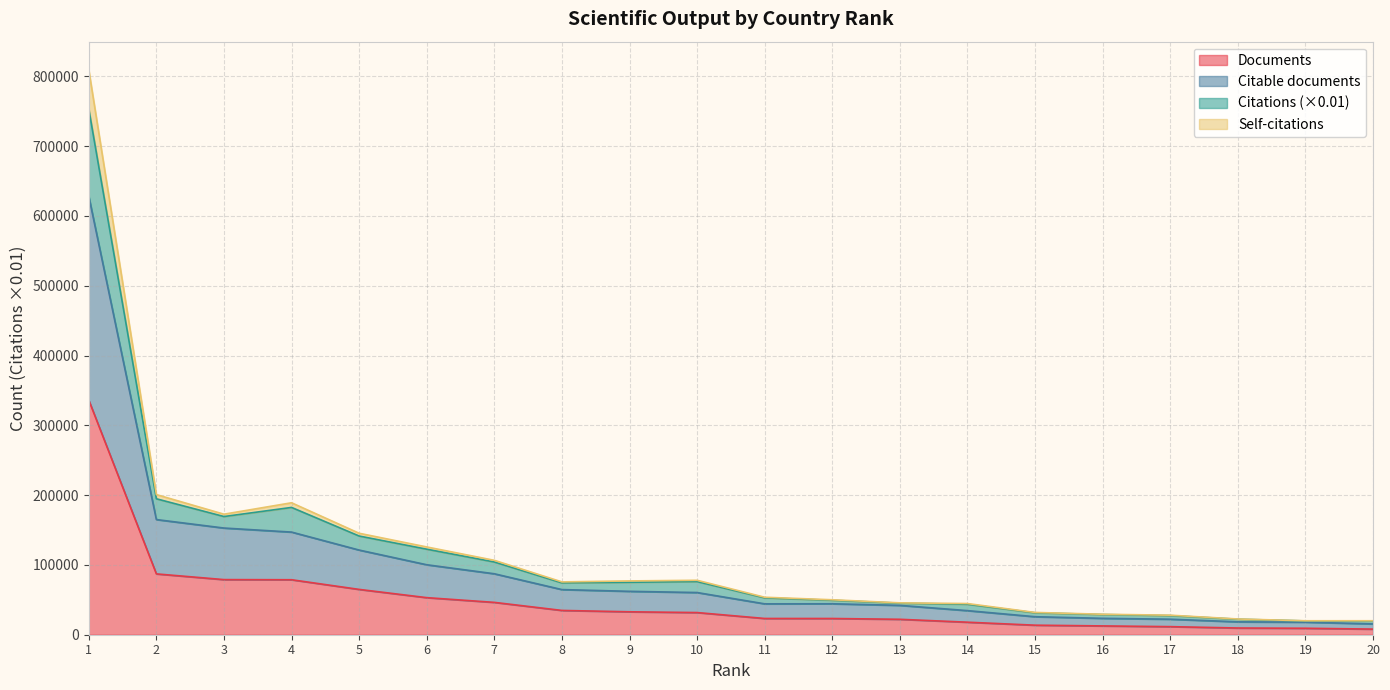

What is the maximum value for Documents?

336122.0